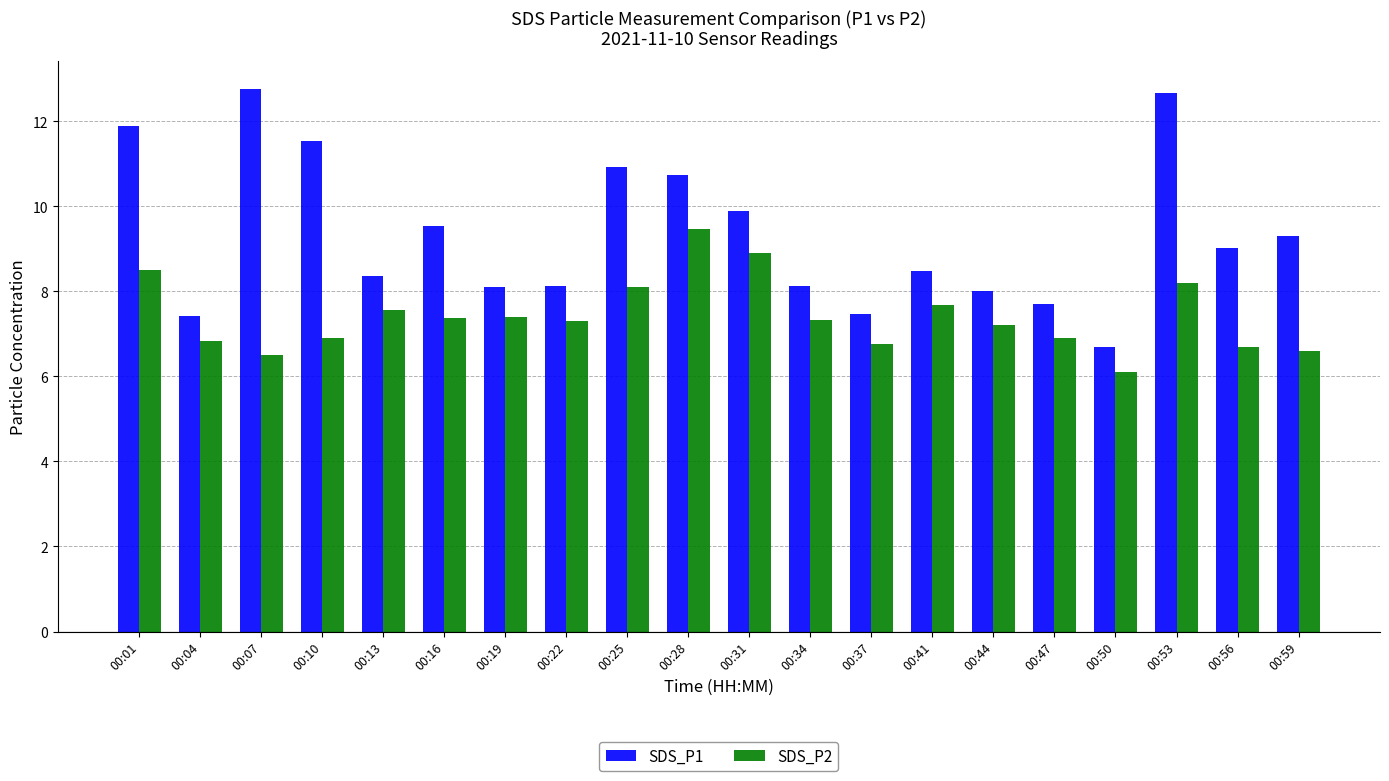

What is the difference between the second highest and second lowest values in the SDS_P2 series?

2.4